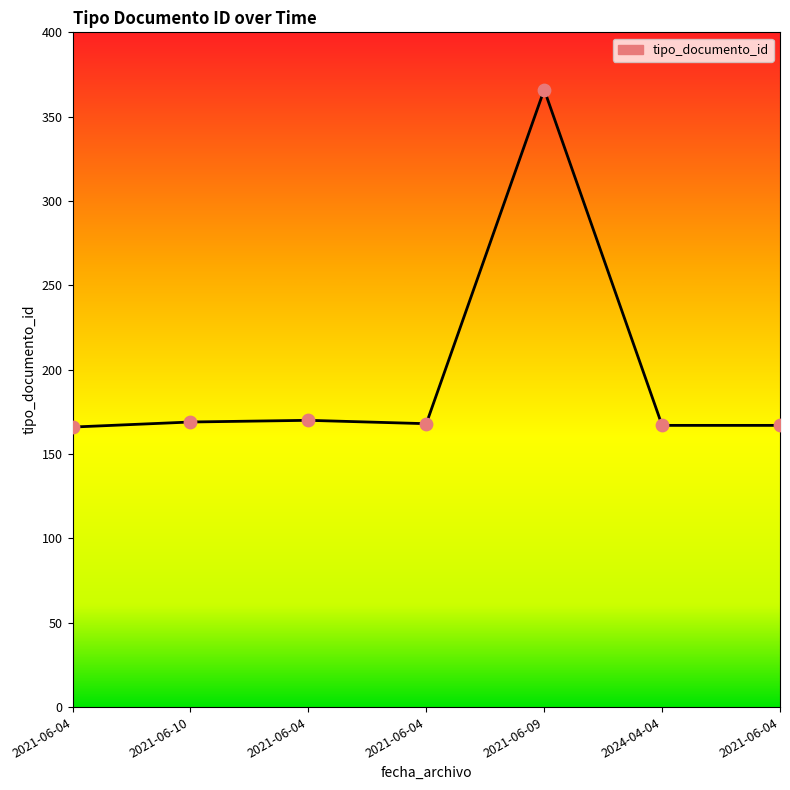

Count the number of categories in the chart.

7